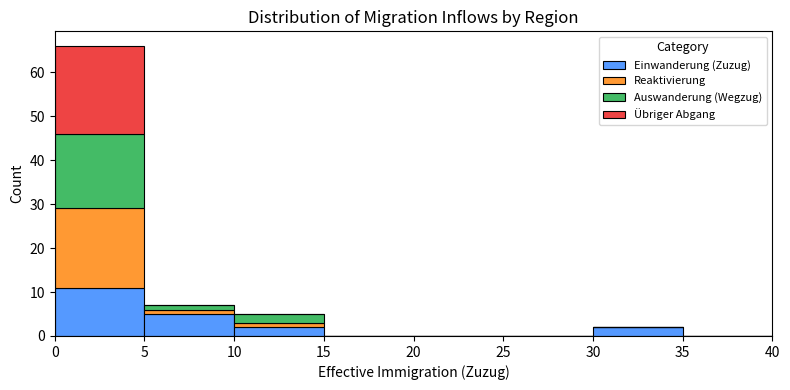

Which range on the x-axis has the tallest stacked bar (by total height)?

0 to 5